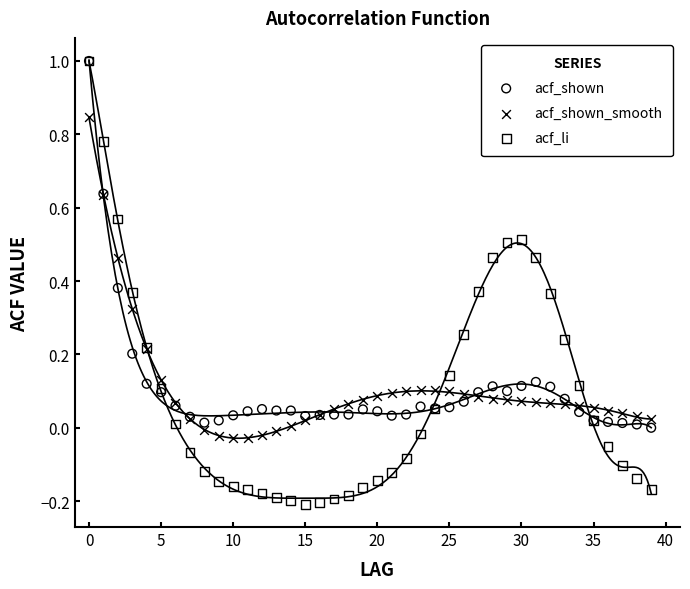

What are all the series names shown in the legend?

acf_shown, acf_shown_smooth, acf_li